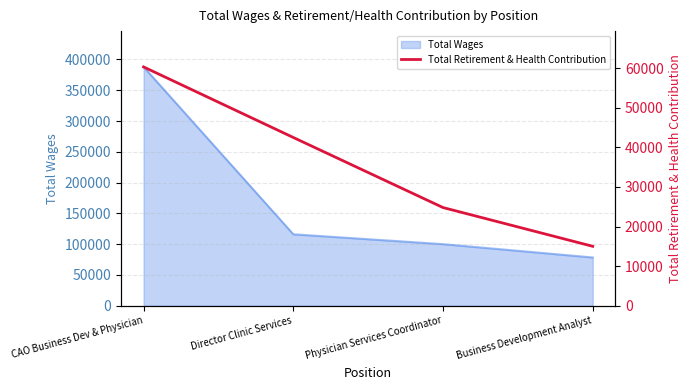

Reading left to right, what are all the values shown in this chart?

CAO Business Dev & Physician=60343	Director Clinic Services=42515	Physician Services Coordinator=24803	Business Development Analyst=15010